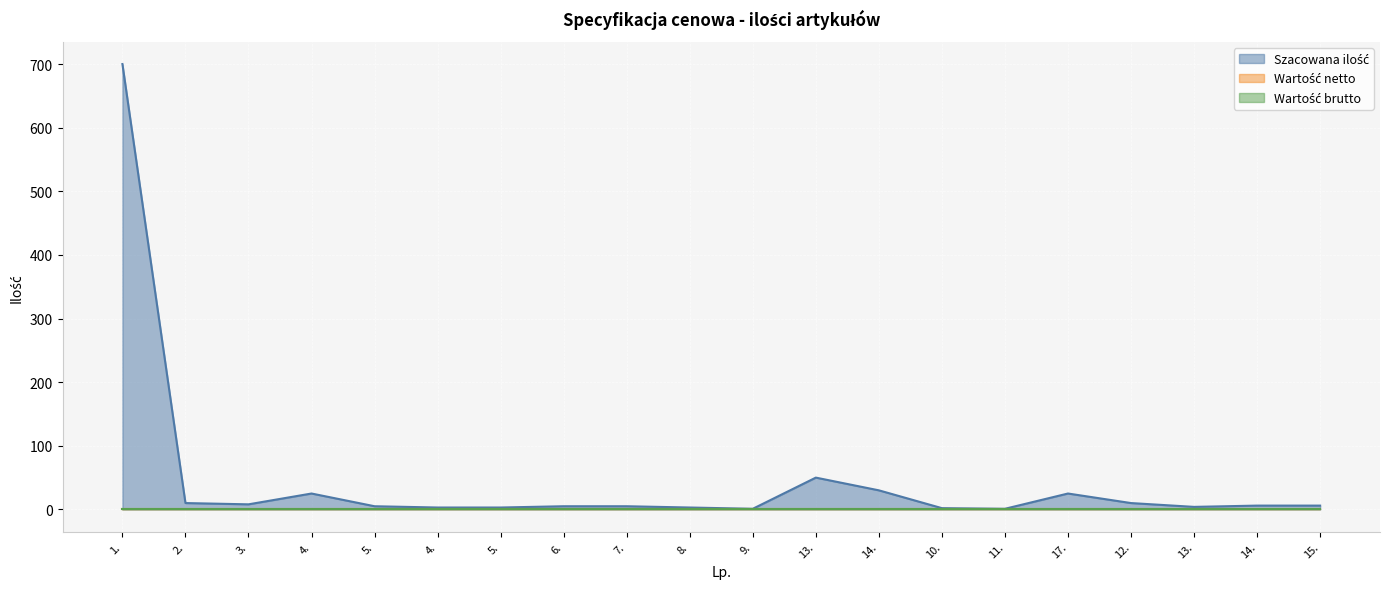

Which category has the highest value in the Wartość brutto series?

1.